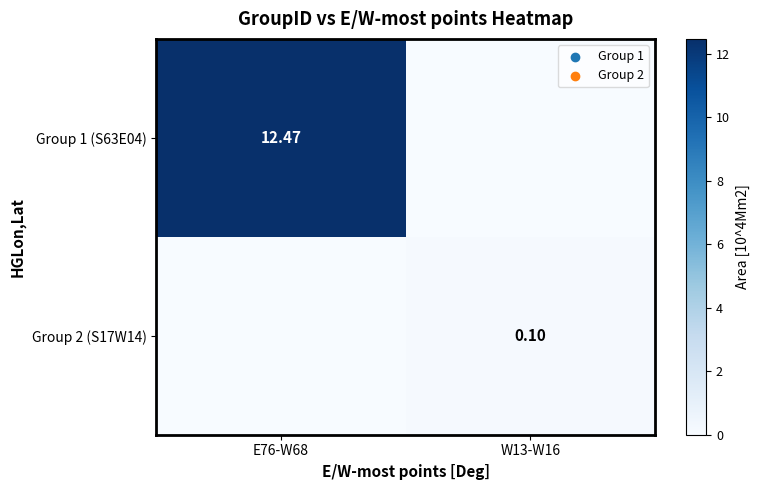

Which label corresponds to the largest value in the chart?

E76-W68